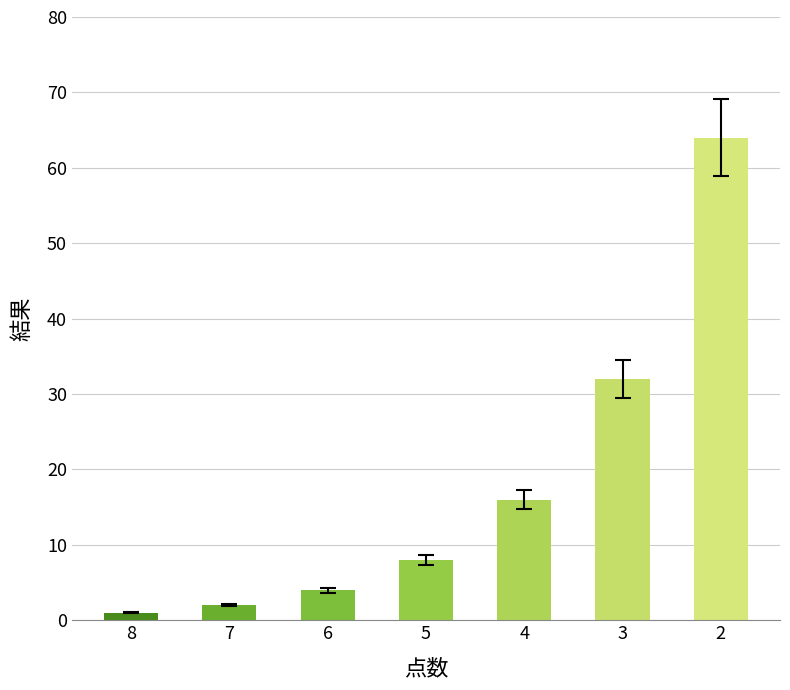

Reading right to left, transcribe all the data shown in this chart.

64	32	16	8	4	2	1